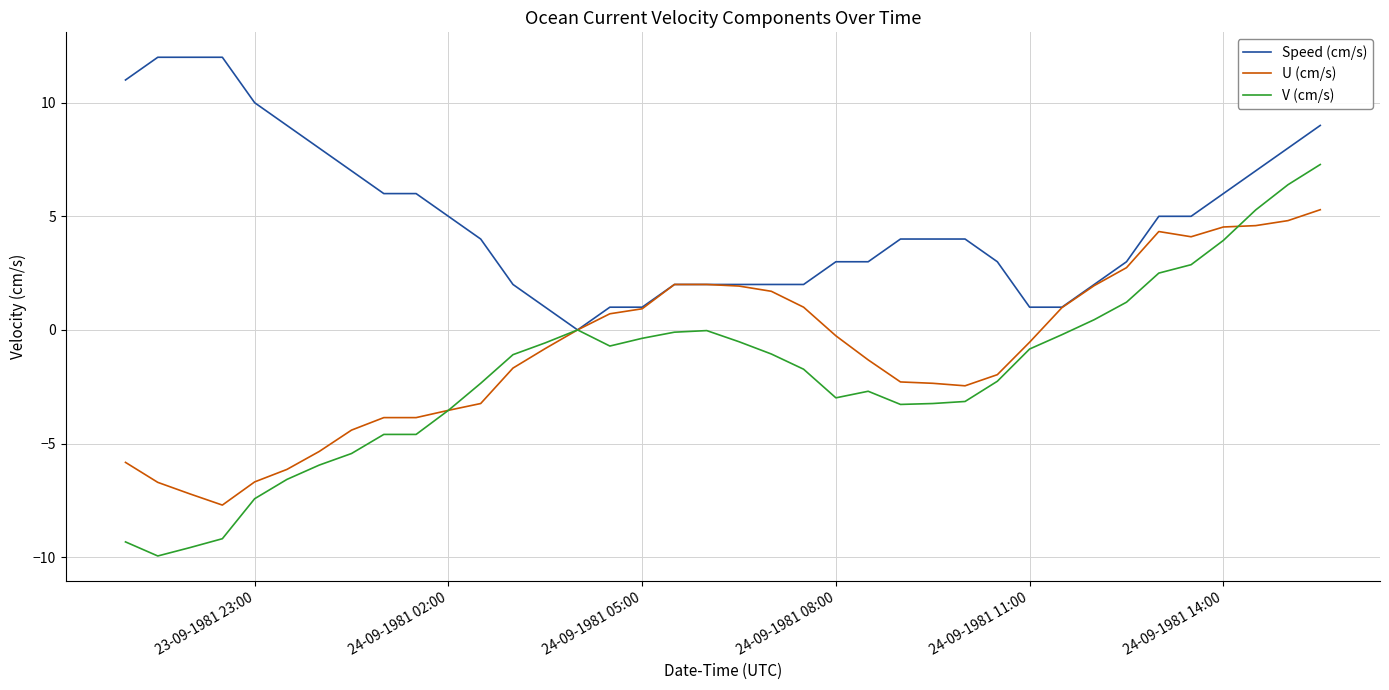

Which series has the largest range (max minus min)?

V (cm/s)